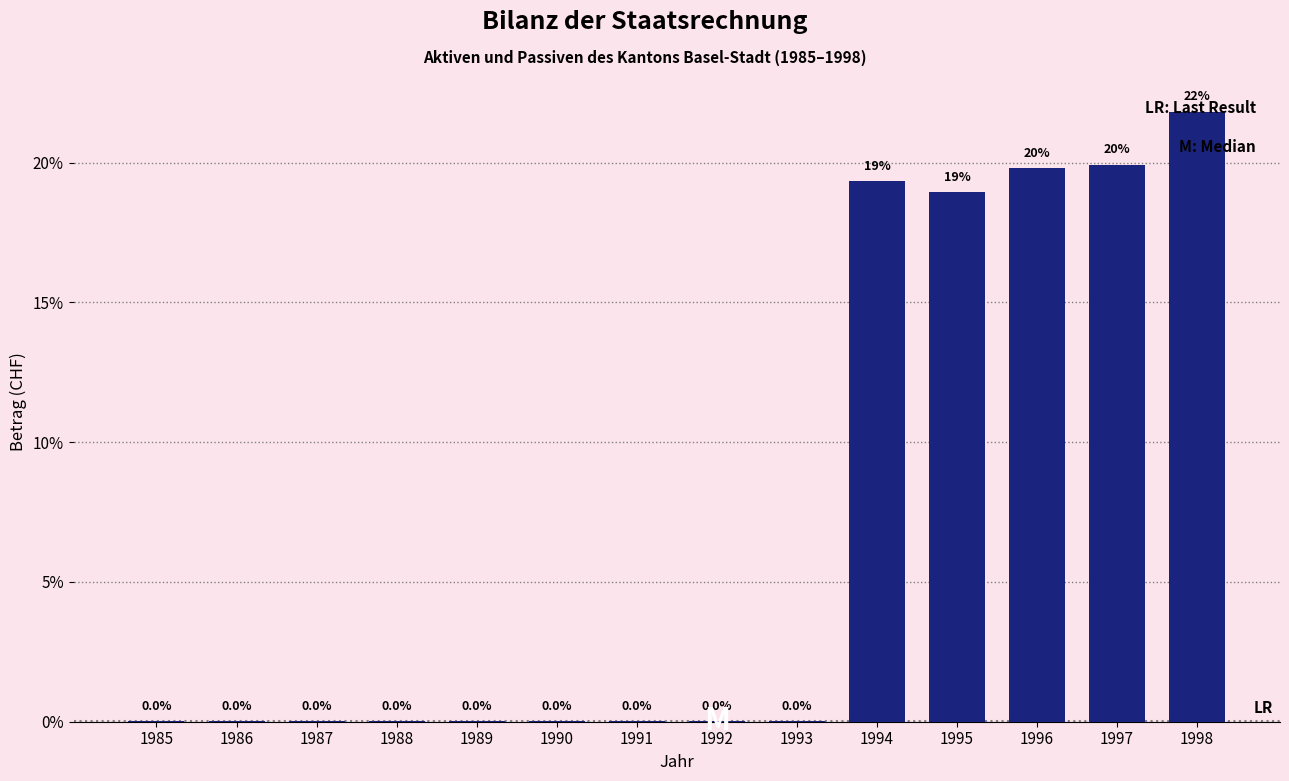

What is the change in value from 1996 to 1997?

+0.1